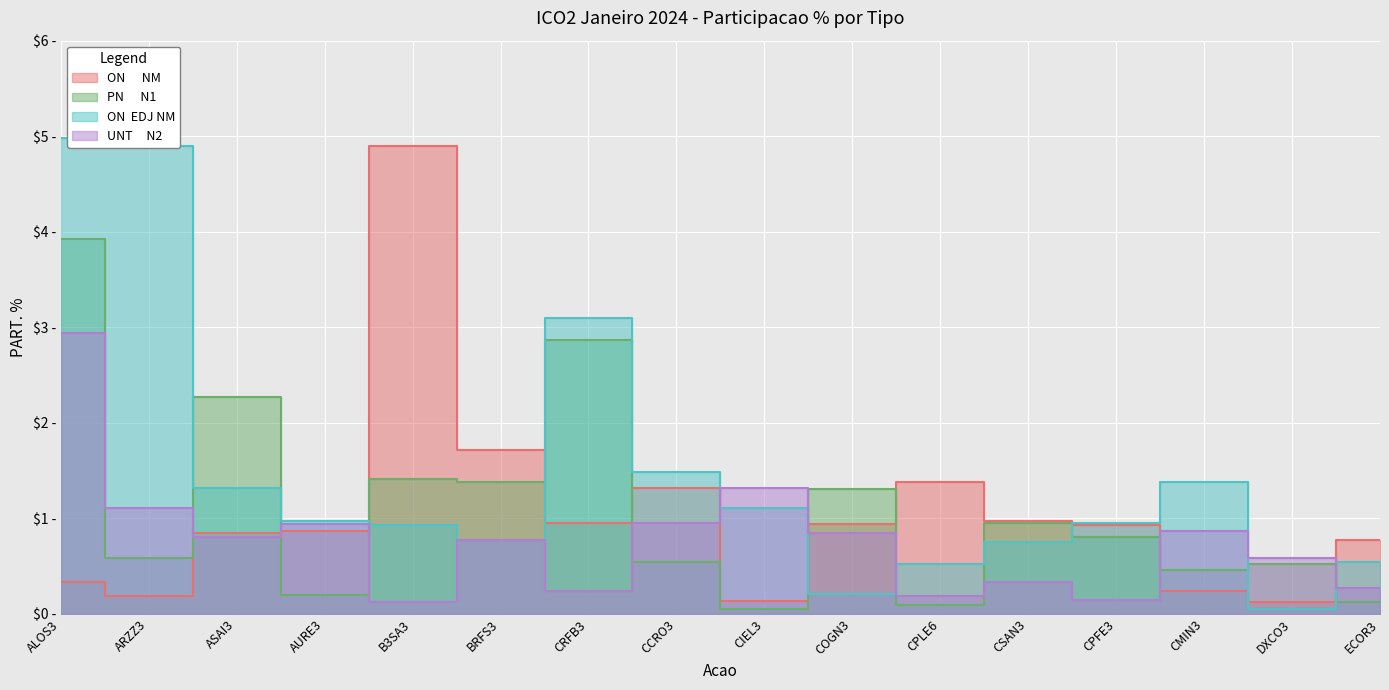

Reading left to right, transcribe all the data shown in this chart.

ON      NM: 0.3	0.2	0.8	0.9	4.9	1.7	0.9	1.3	0.1	0.9	1.4	1.0	0.9	0.2	0.1	0.8
PN      N1: 3.9	0.6	2.3	0.2	1.4	1.4	2.9	0.5	0.1	1.3	0.1	1.0	0.8	0.5	0.5	0.1
ON  EDJ NM: 5.0	4.9	1.3	1.0	0.9	0.8	3.1	1.5	1.1	0.2	0.5	0.8	1.0	1.4	0.1	0.5
UNT     N2: 2.9	1.1	0.8	0.9	0.1	0.8	0.2	0.9	1.3	0.8	0.2	0.3	0.1	0.9	0.6	0.3